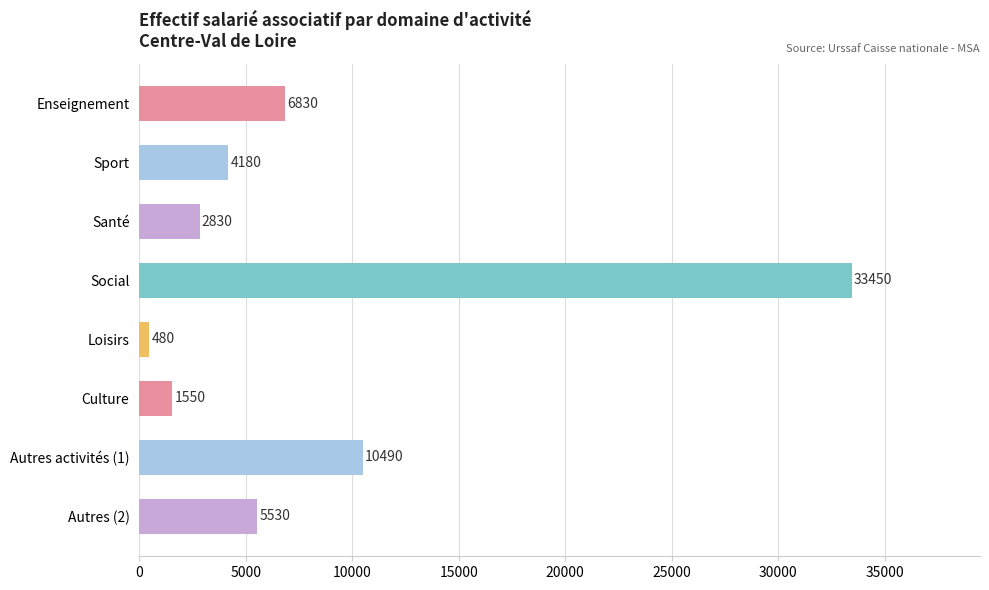

Rank the categories by value from lowest to highest.

Loisirs, Culture, Santé, Sport, Autres (2), Enseignement, Autres activités (1), Social